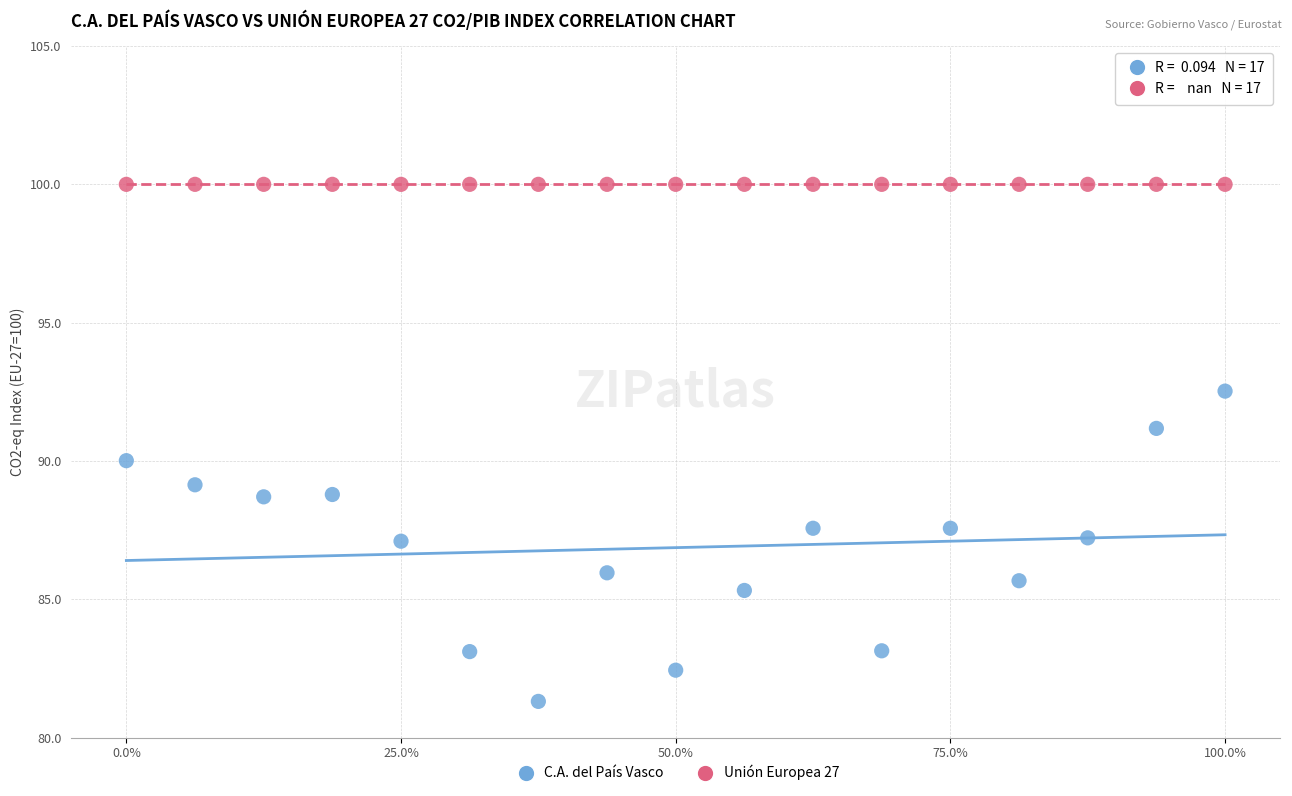

Which series contains the highest Y value?

Unión Europea 27